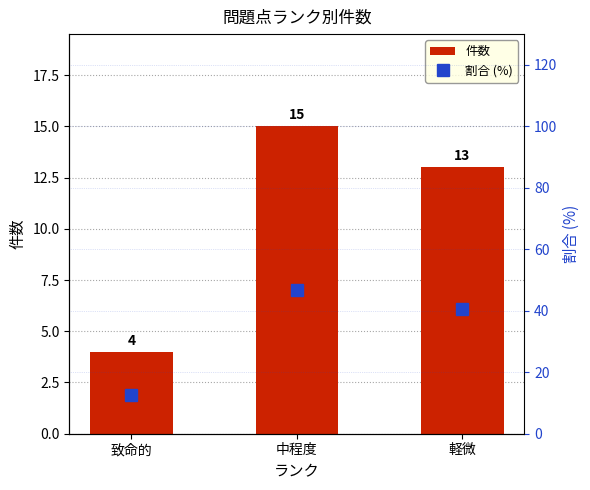

Is the value of 件数 at 中程度 greater than the value of 割合 (%) at 致命的?

Yes